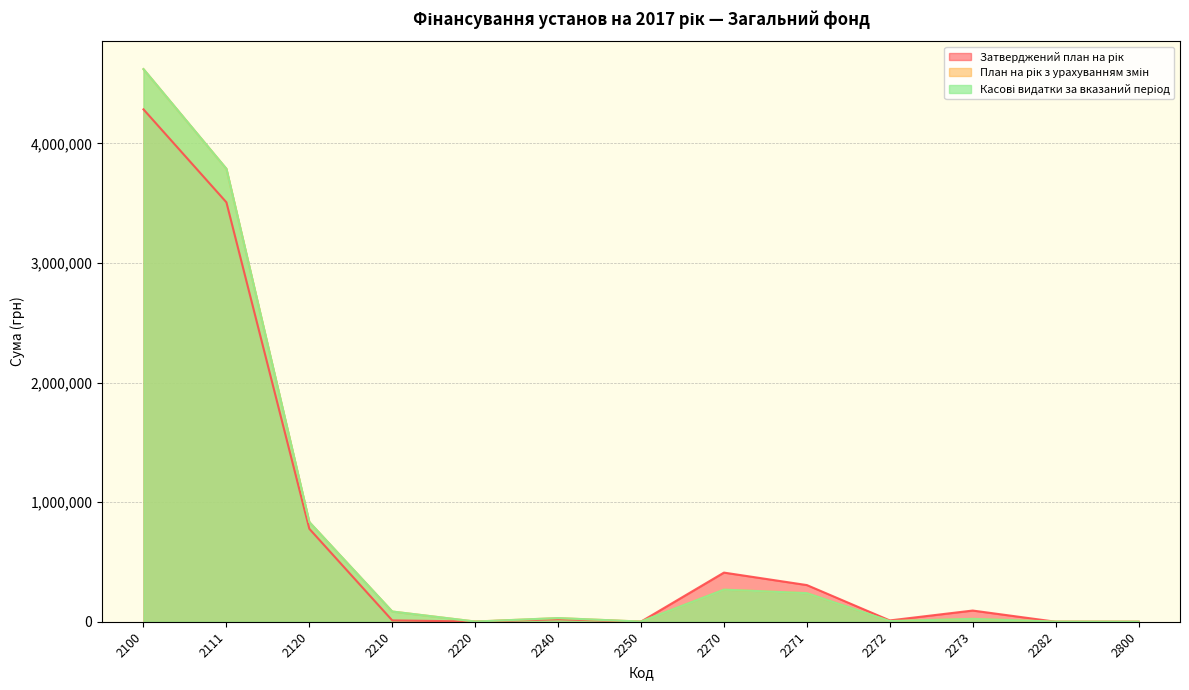

What is the difference between the maximum and minimum values in the Касові видатки за вказаний період series?

4620115.4